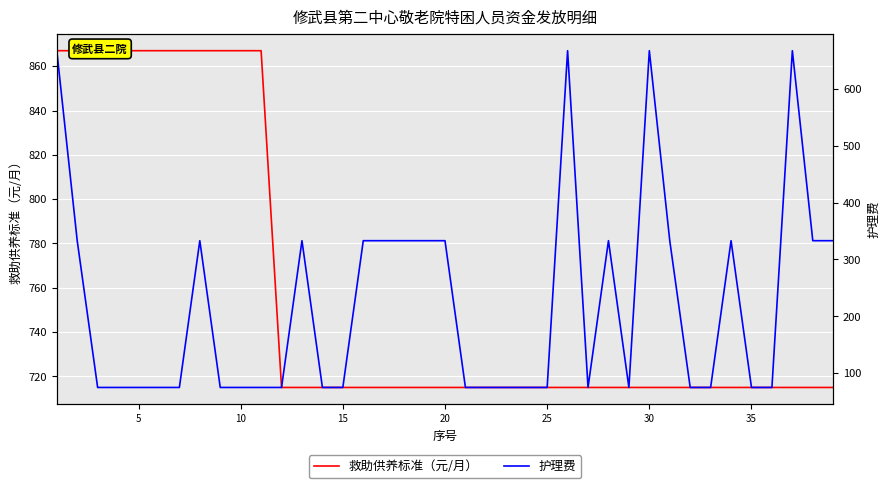

Which series has the largest range (max minus min)?

护理费